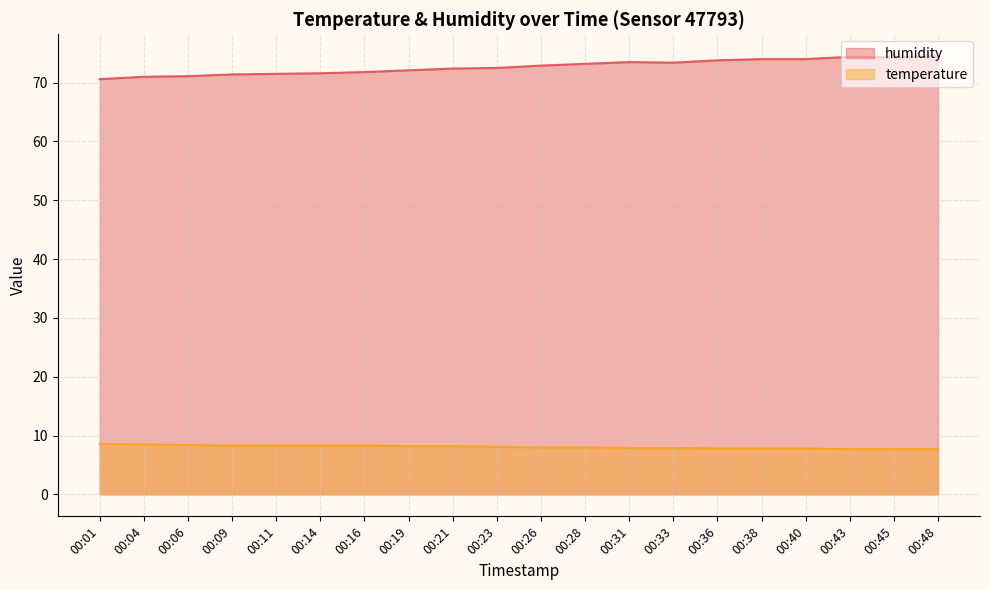

What is the difference between the second highest and second lowest values in the humidity series?

3.4